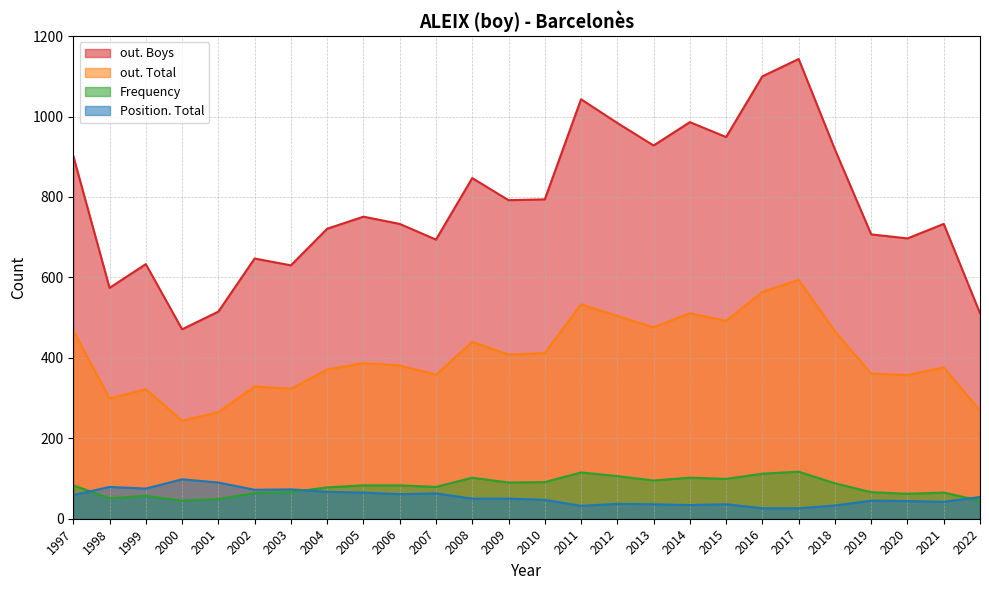

What is the approximate value of Position. Total at 2013?

36